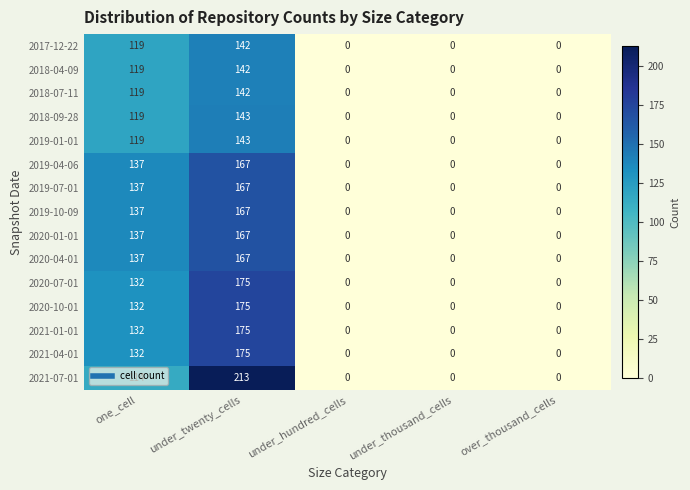

What is the maximum value shown in the chart?

213